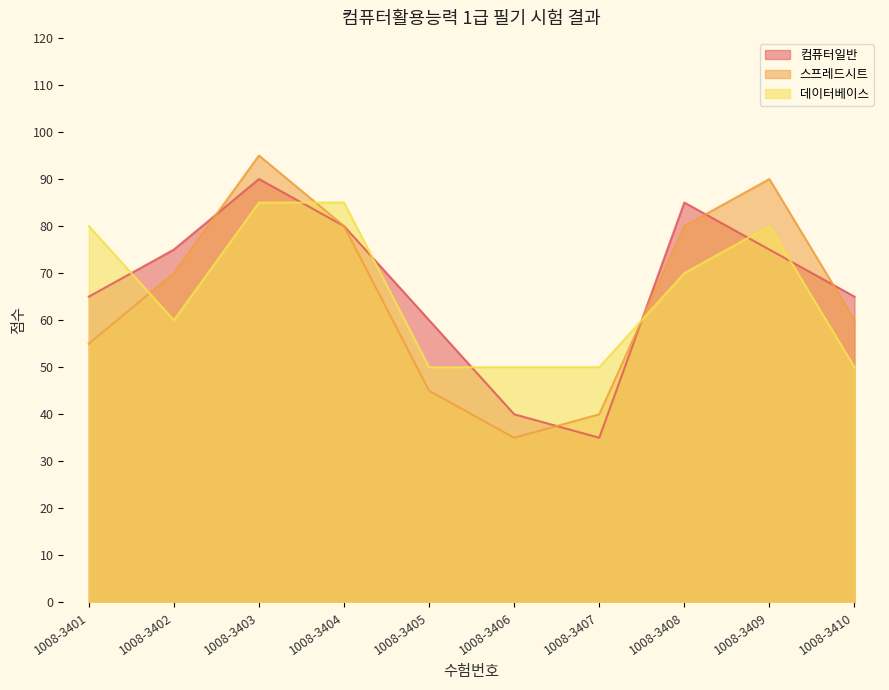

True or false: 데이터베이스 has more than 0 interior local peaks.

True